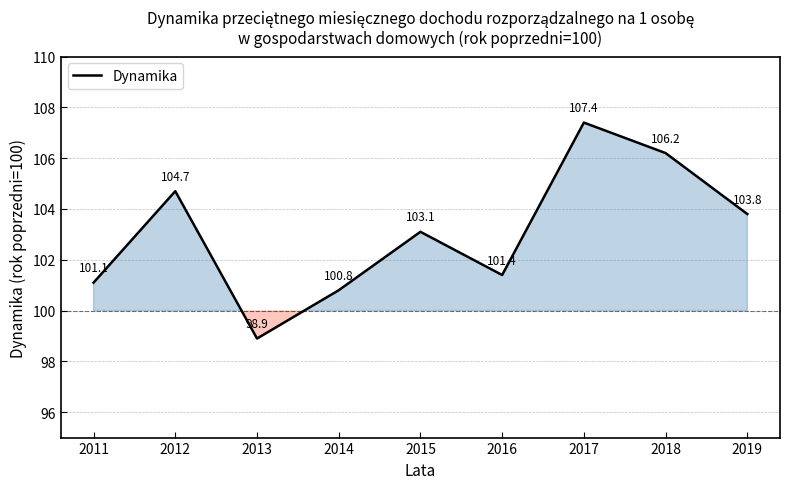

Reading right to left, list all the values displayed in this chart.

103.8	106.2	107.4	101.4	103.1	100.8	98.9	104.7	101.1